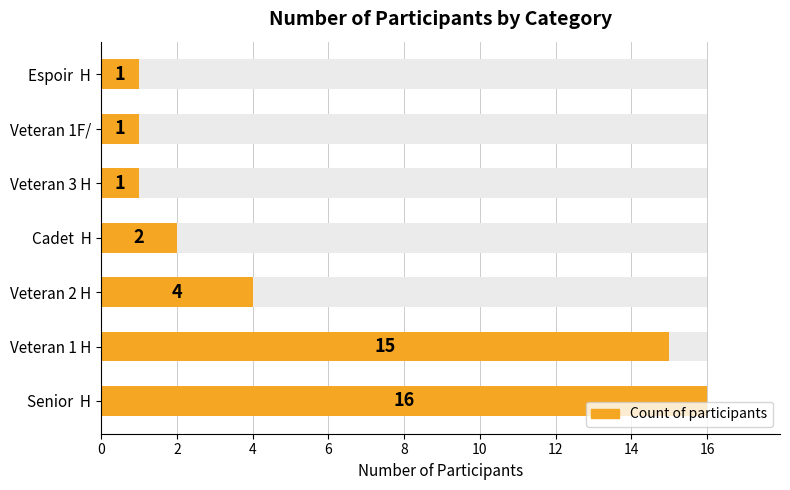

What is the difference between the maximum and minimum values?

15